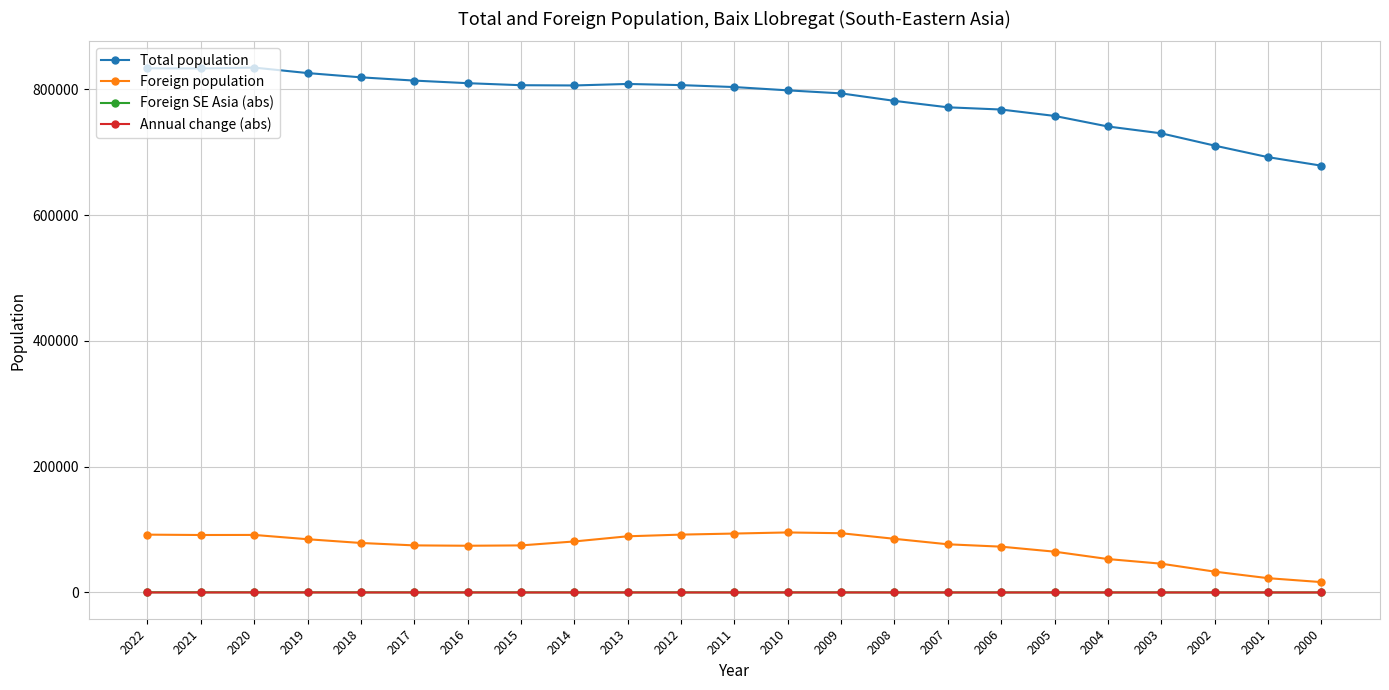

True or false: Foreign population and Total population intersect in this chart.

False